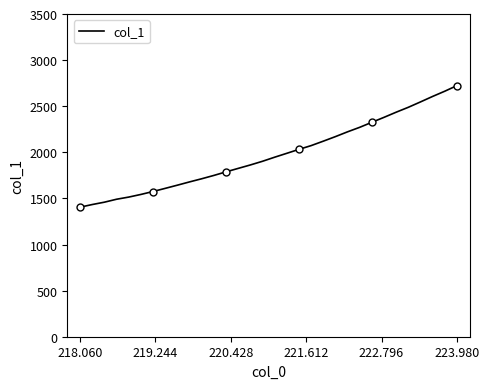

How many values exceed 1946?

16